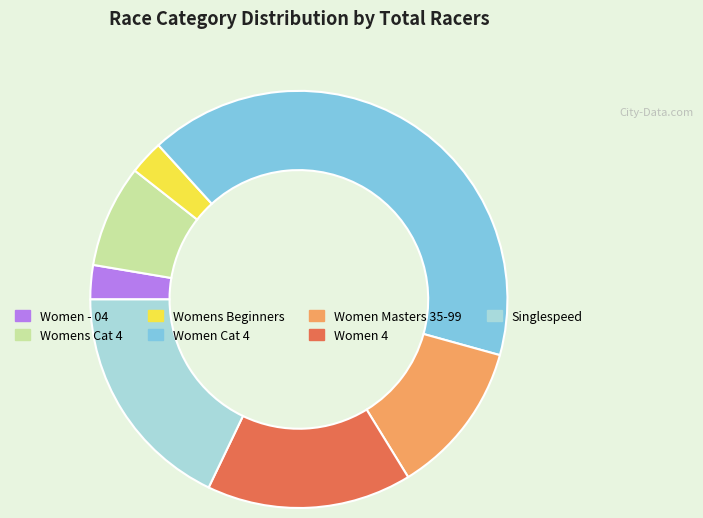

True or false: Women Masters 35-99 accounts for 12% of the total.

True